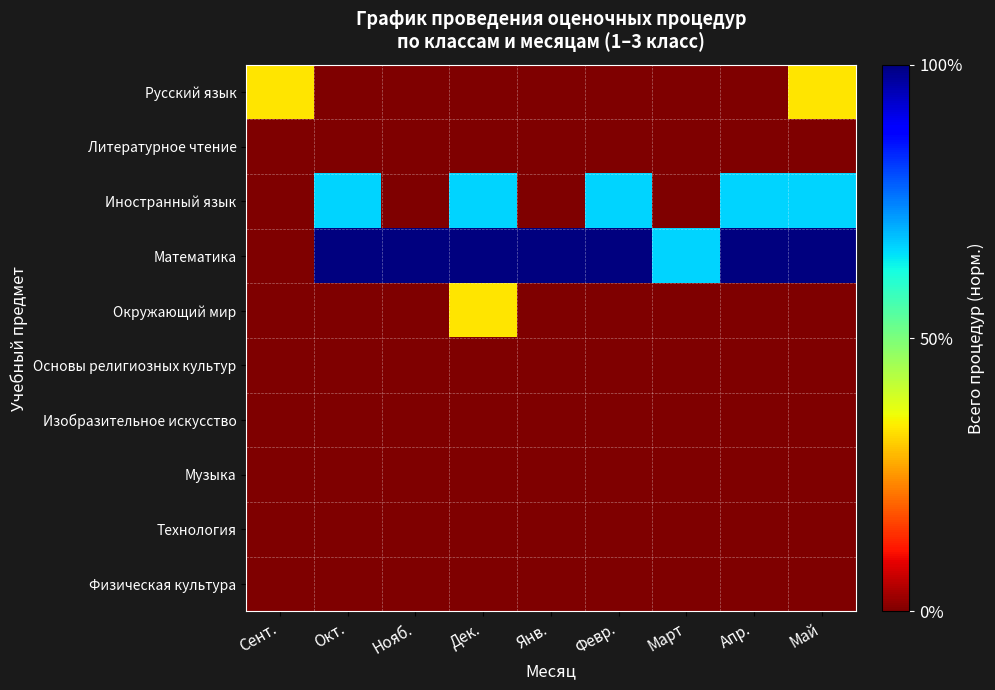

What is the maximum value shown in the chart?

1.0